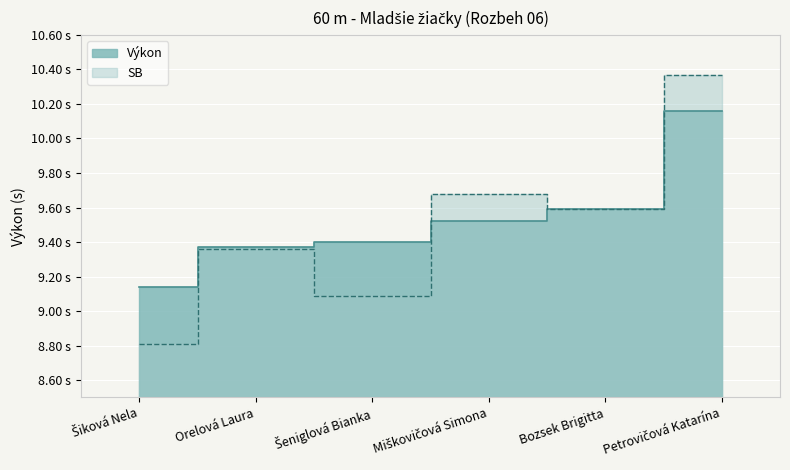

What is the label of the 1st point from the left?

Šiková Nela